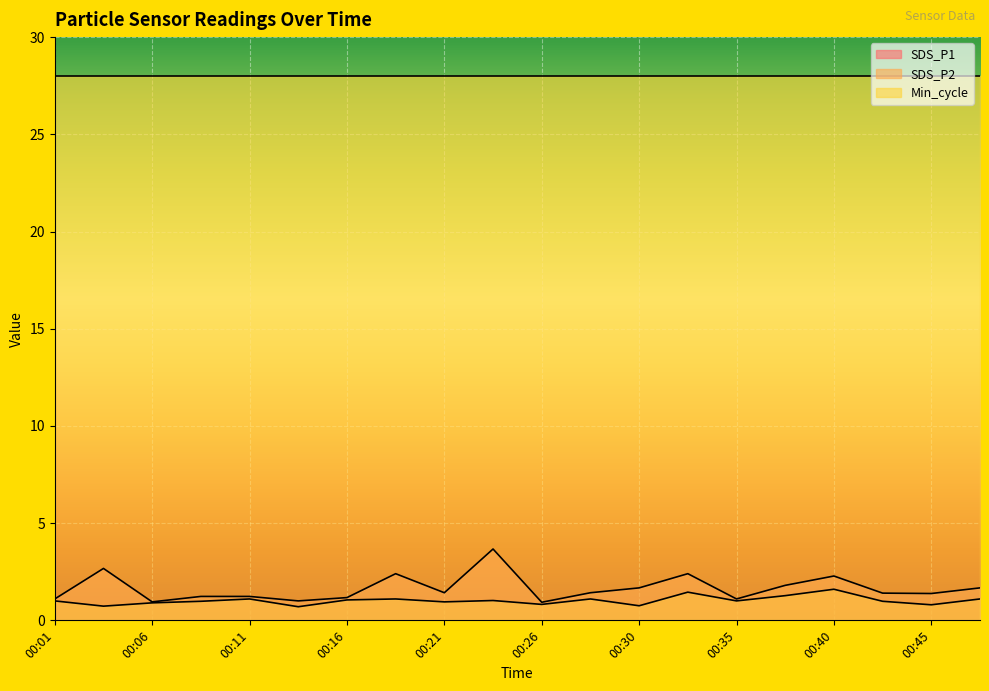

What is the sum of the SDS_P1 values at 00:26 and 00:38?

2.7